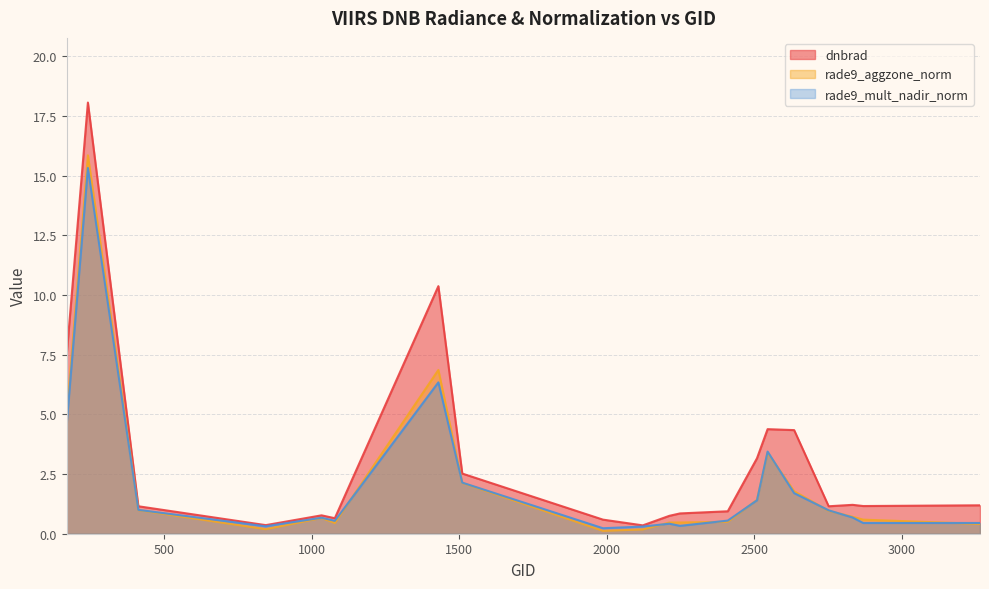

The value of rade9_aggzone_norm at 2249 is 0.2. True or false?

False